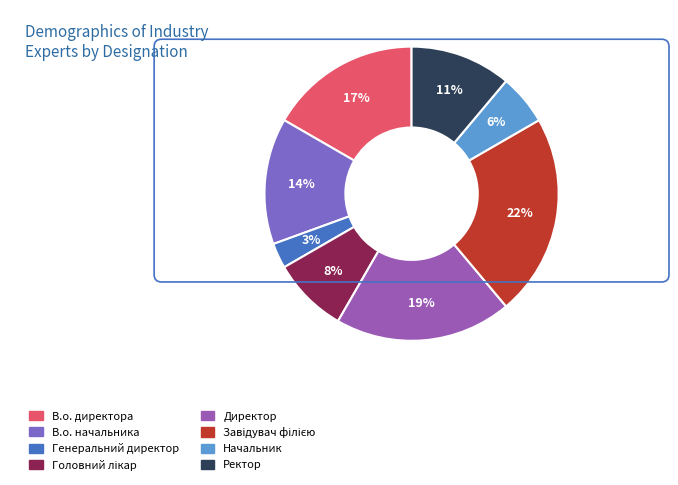

How many slices are in this pie chart?

8